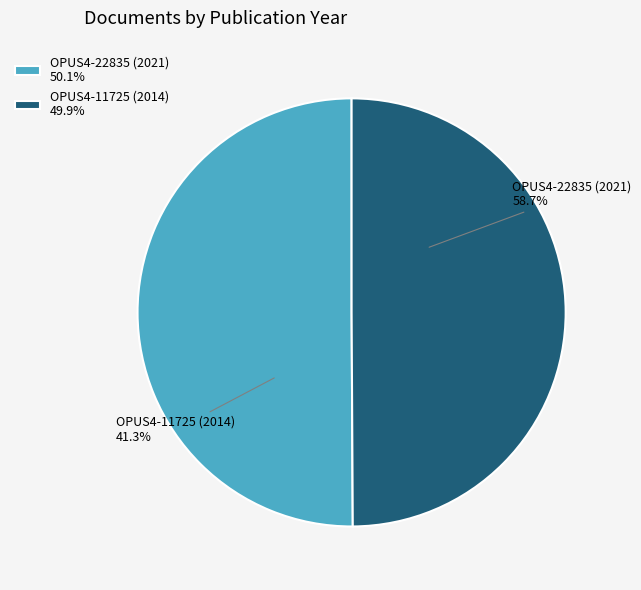

How much of the chart is everything except OPUS4-22835 (2021)?

49.9%